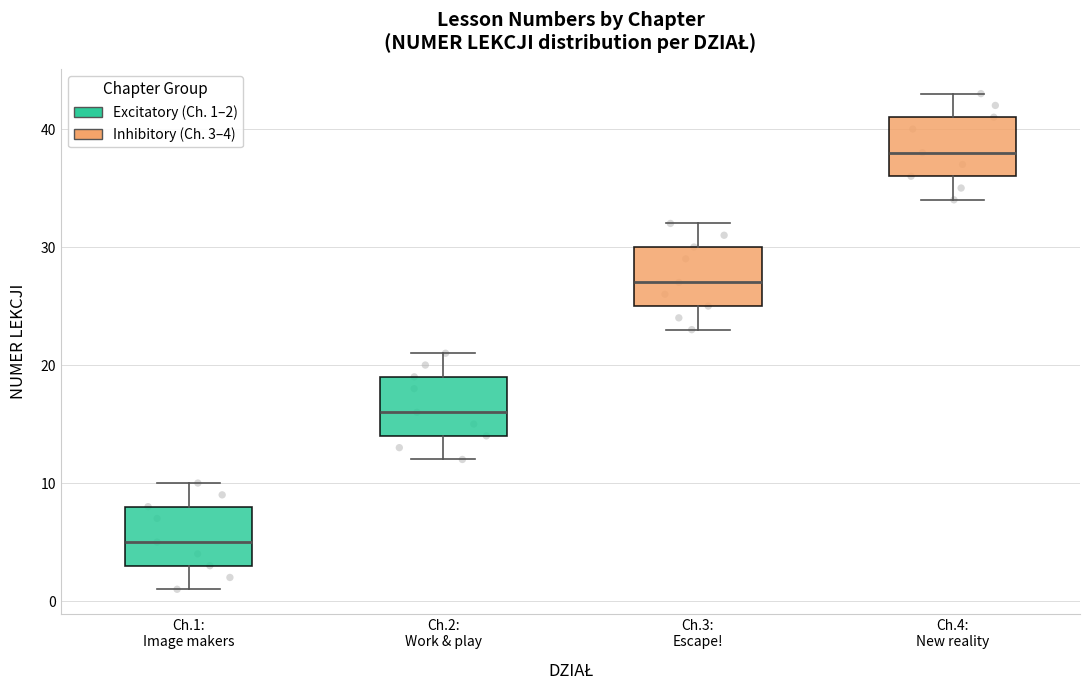

Which box's median line is the highest?

Ch.4: New reality